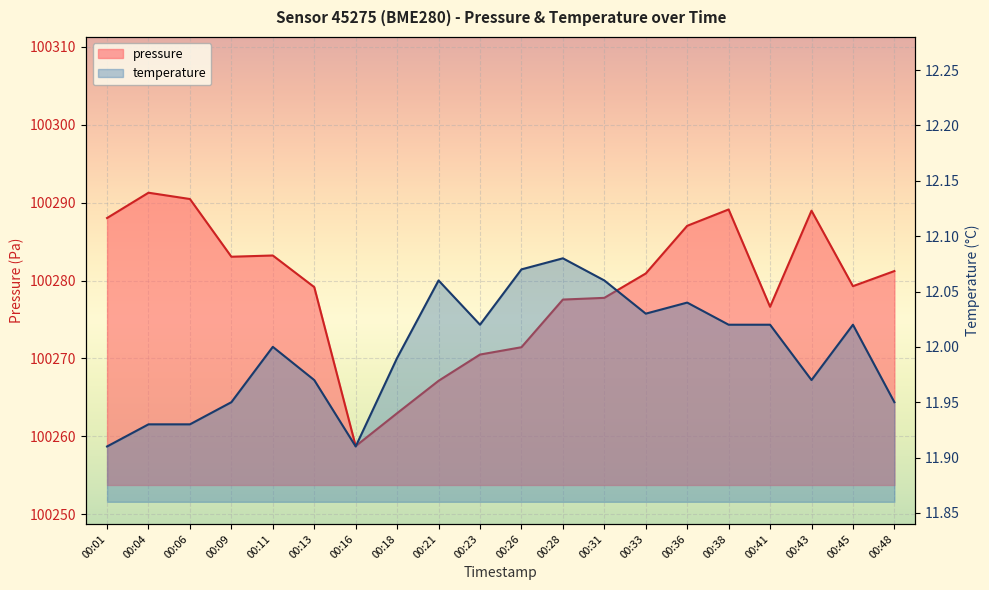

Is the value of pressure at 00:45 greater than the value of temperature at 00:06?

Yes